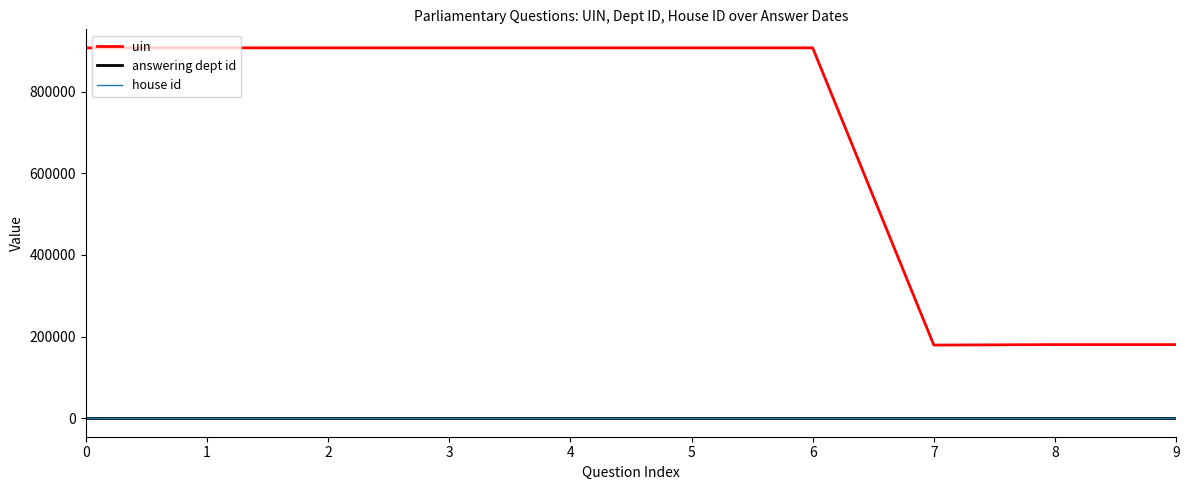

True or false: uin and house id intersect in this chart.

False